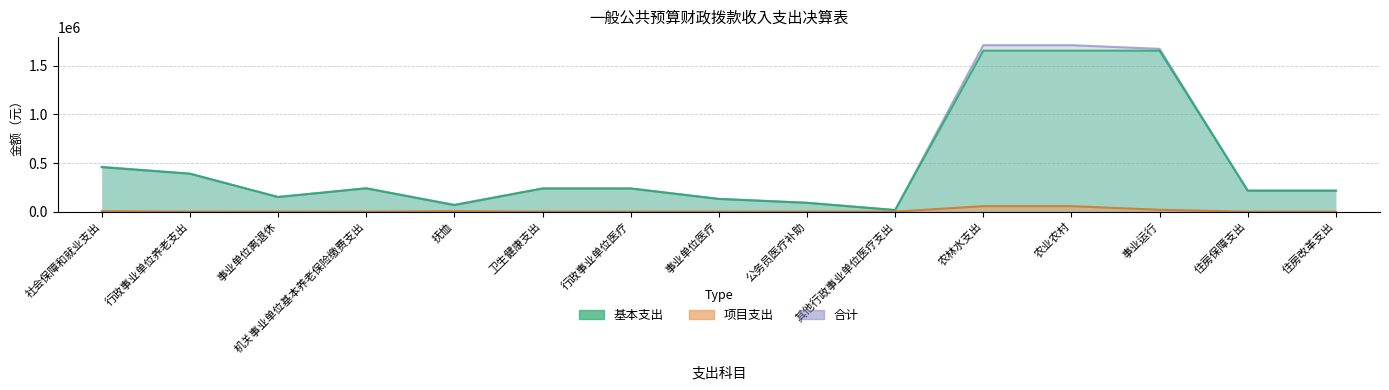

Is the value of 合计 at 公务员医疗补助 greater than the value of 基本支出 at 抚恤?

Yes